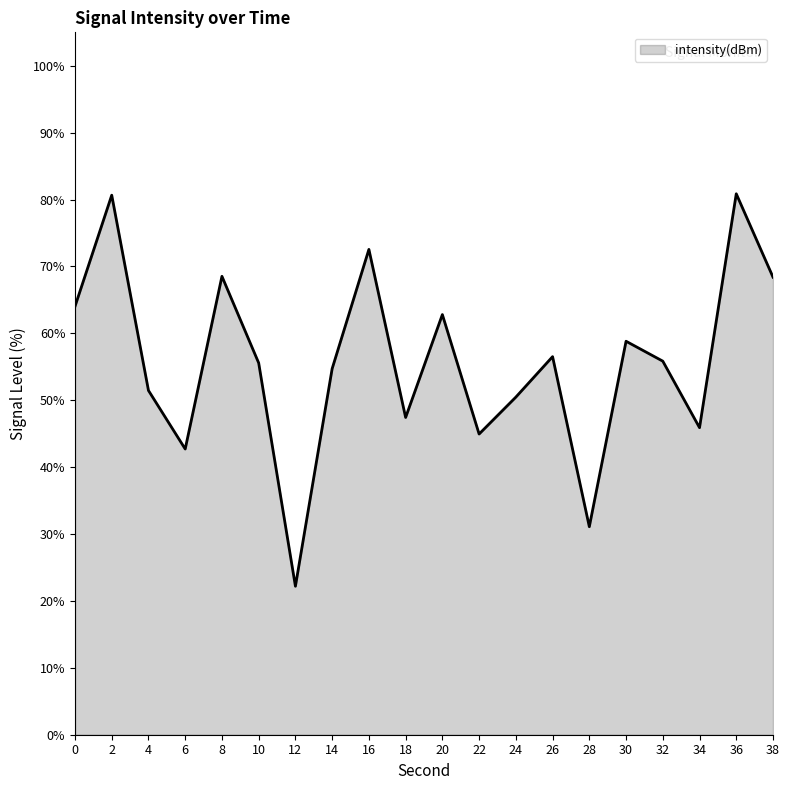

At which category does the data reach its first local valley?

6